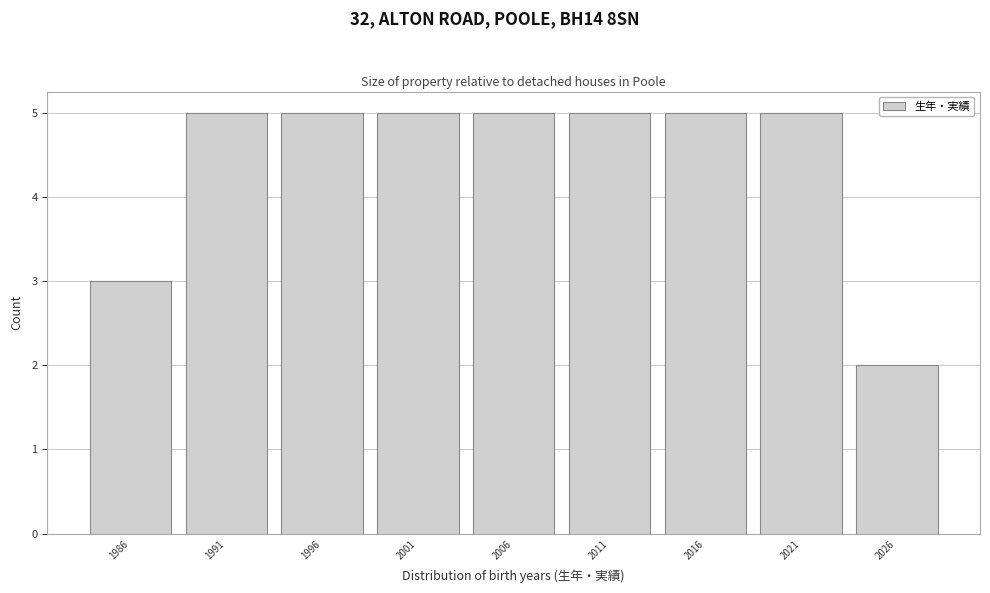

How tall is the bar that spans 1988.5 to 1993.5 on the x-axis? The values are not printed on the chart, so give them approximately, as read against the axis.

5